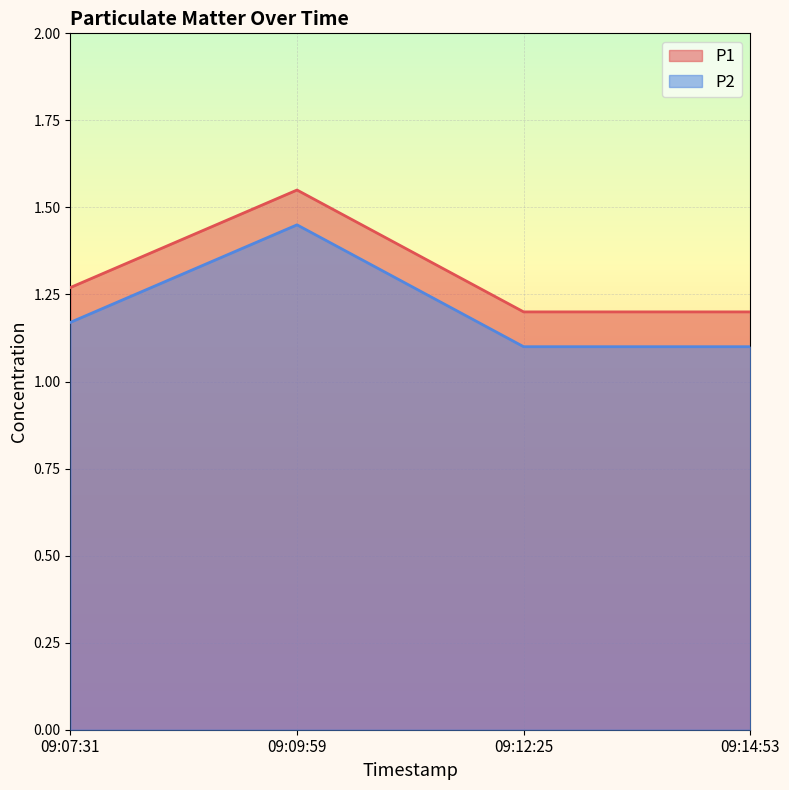

True or false: P1 has a value of 0.8 at 09:12:25.

False